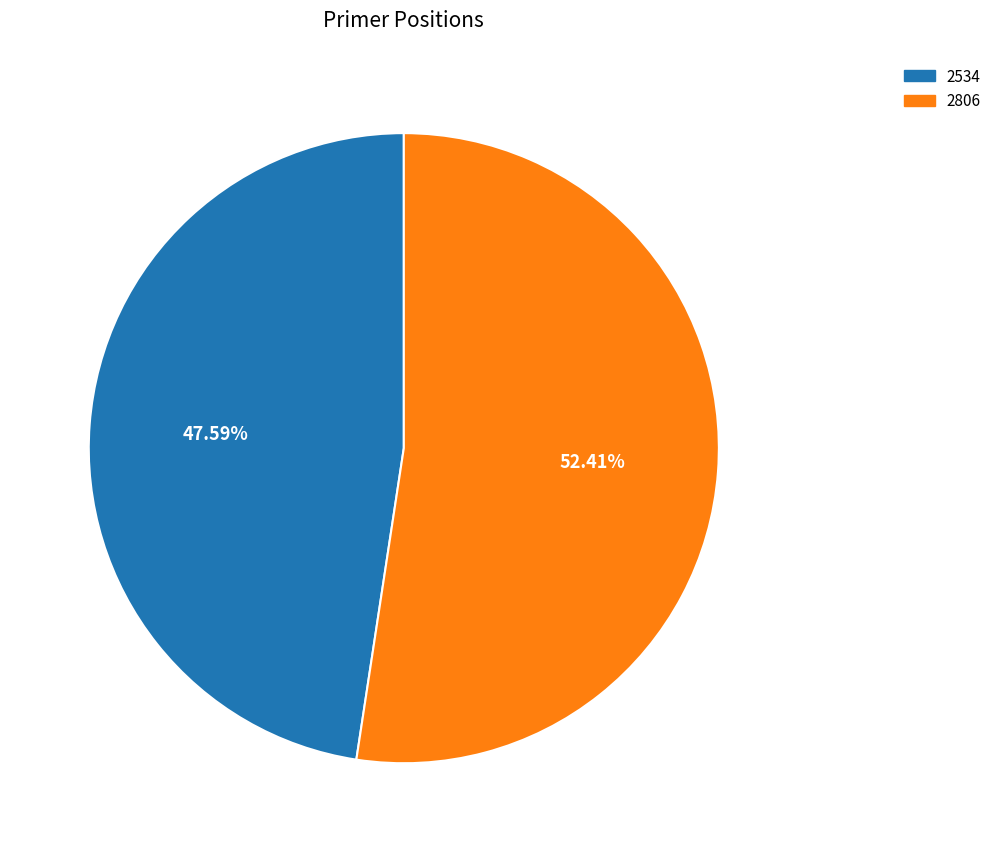

Which slice represents more than half of the pie?

2806